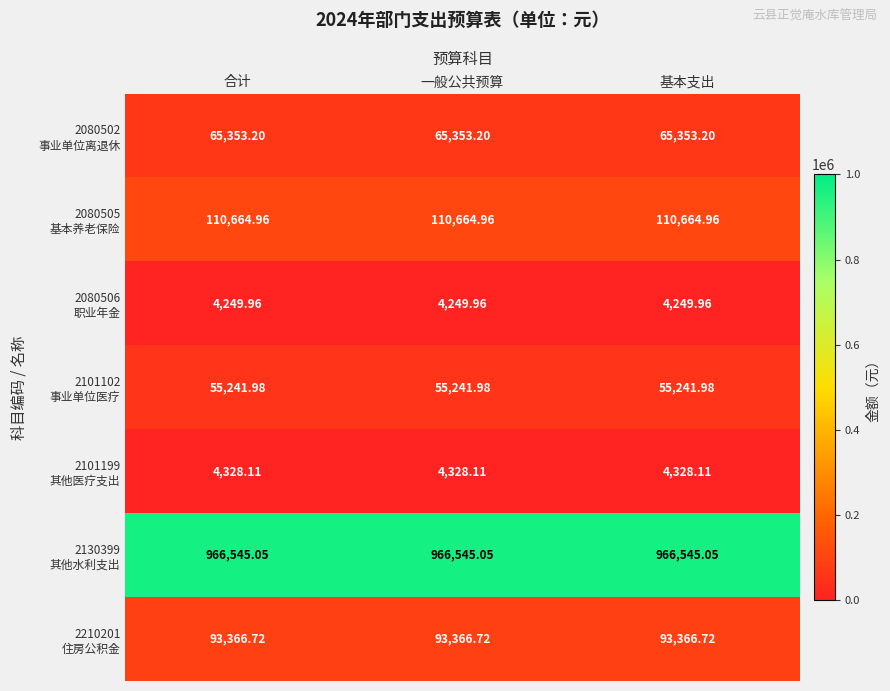

Which has a higher value, 一般公共预算 or 合计?

一般公共预算